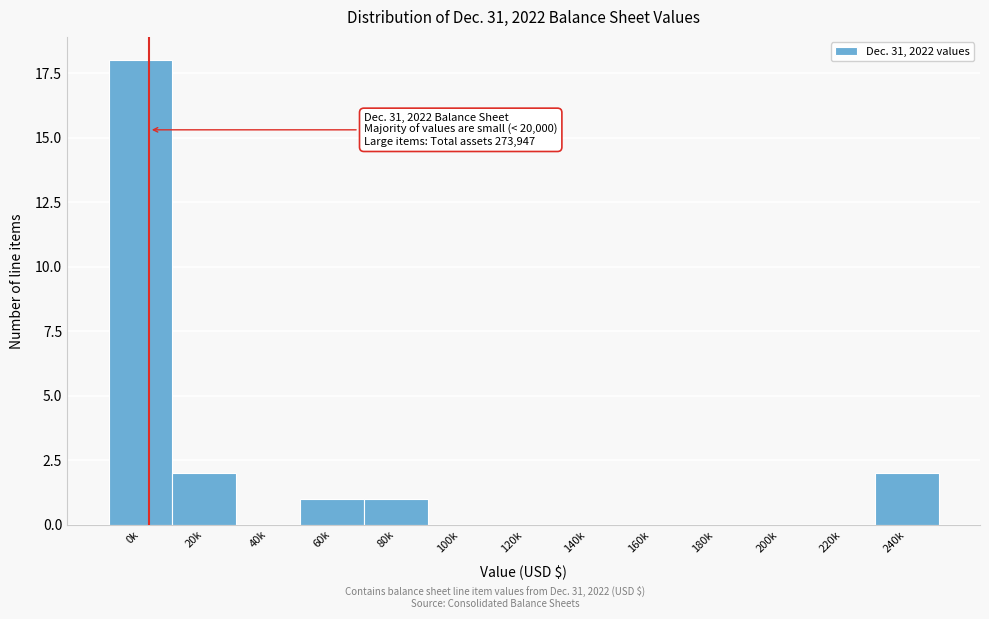

Reading left to right, transcribe all the data shown in this chart.

0k=18	20k=2	40k=0	60k=1	80k=1	100k=0	120k=0	140k=0	160k=0	180k=0	200k=0	220k=0	240k=2